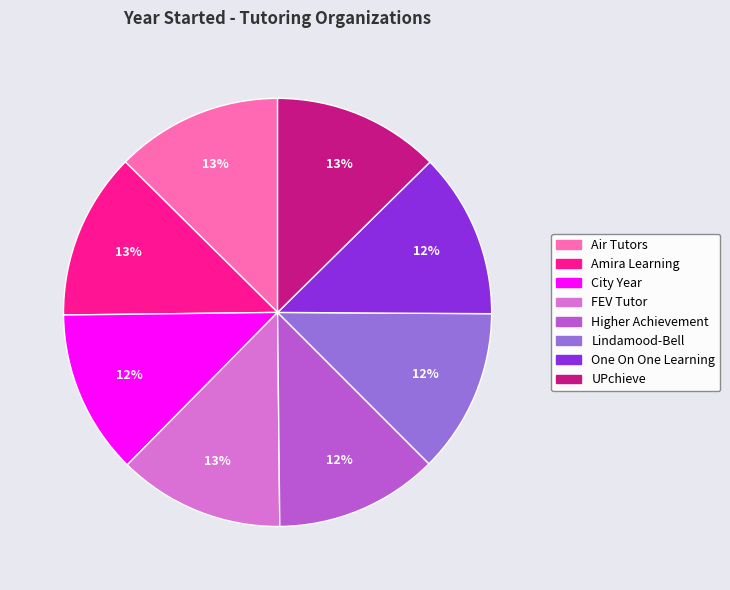

Do FEV Tutor and Amira Learning together represent more than half of the pie?

No